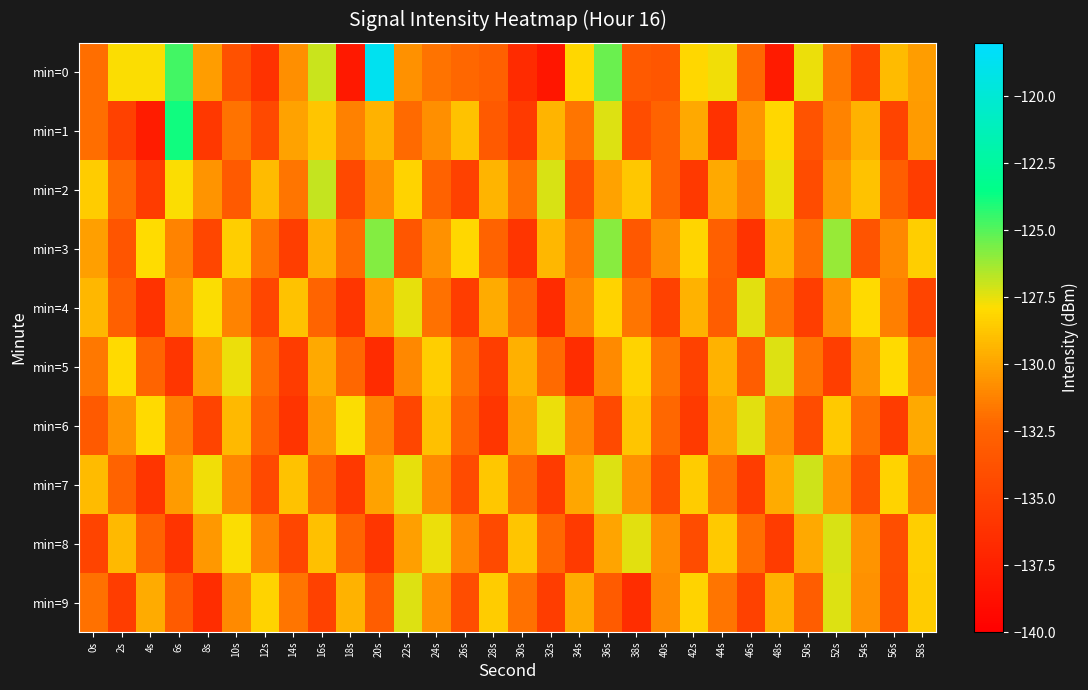

Which has a higher value, 4s or 42s?

4s